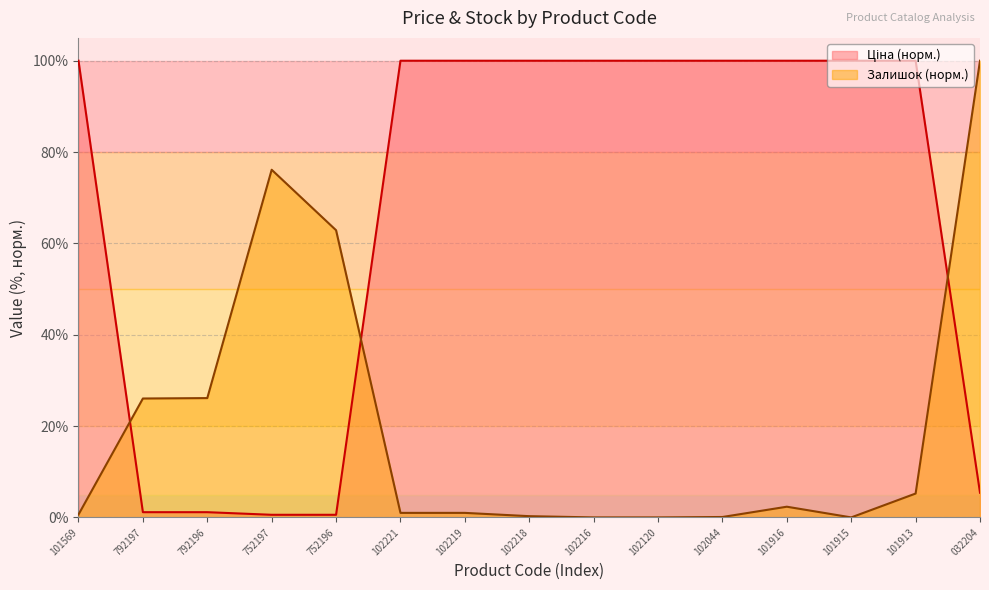

What position from the right is 102120?

6